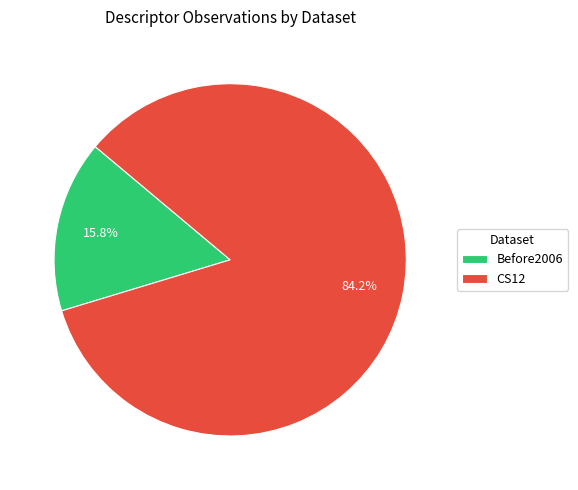

The CS12 slice represents 72% of the pie. True or false?

False